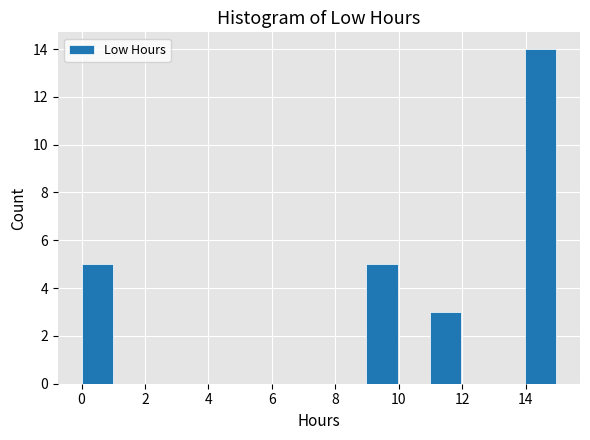

Reading left to right, transcribe this chart: for each bar, give the range it covers on the x-axis and its height. Neither the bar edges nor the heights are printed on the chart, so give them approximately, as read against the axes.

0 to 1: 5
1 to 2: 0
2 to 3: 0
3 to 4: 0
4 to 5: 0
5 to 6: 0
6 to 7: 0
7 to 8: 0
8 to 9: 0
9 to 10: 5
10 to 11: 0
11 to 12: 3
12 to 13: 0
13 to 14: 0
14 to 15: 14